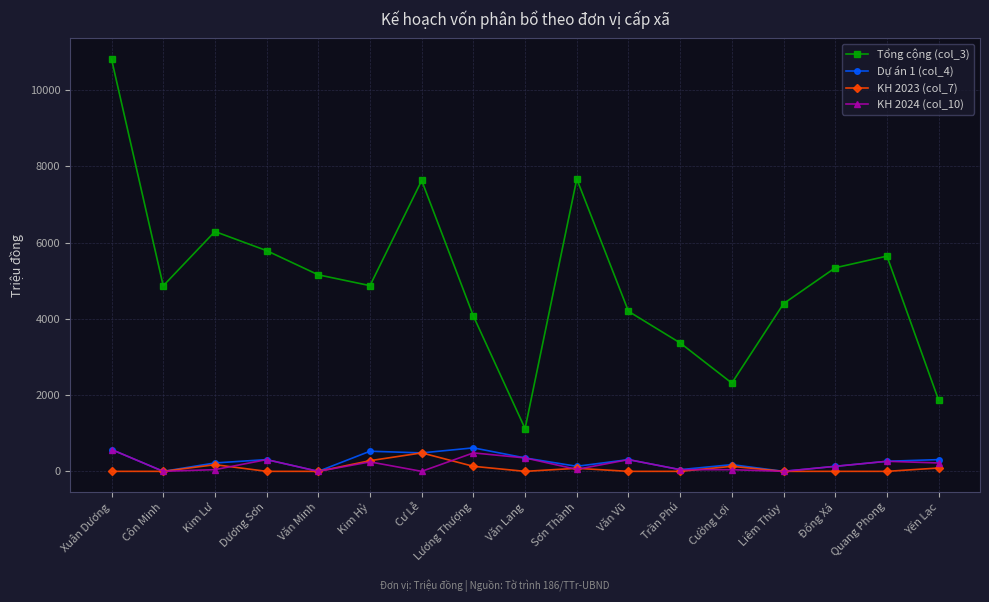

What is the label of the 7th point from the right?

Văn Vũ